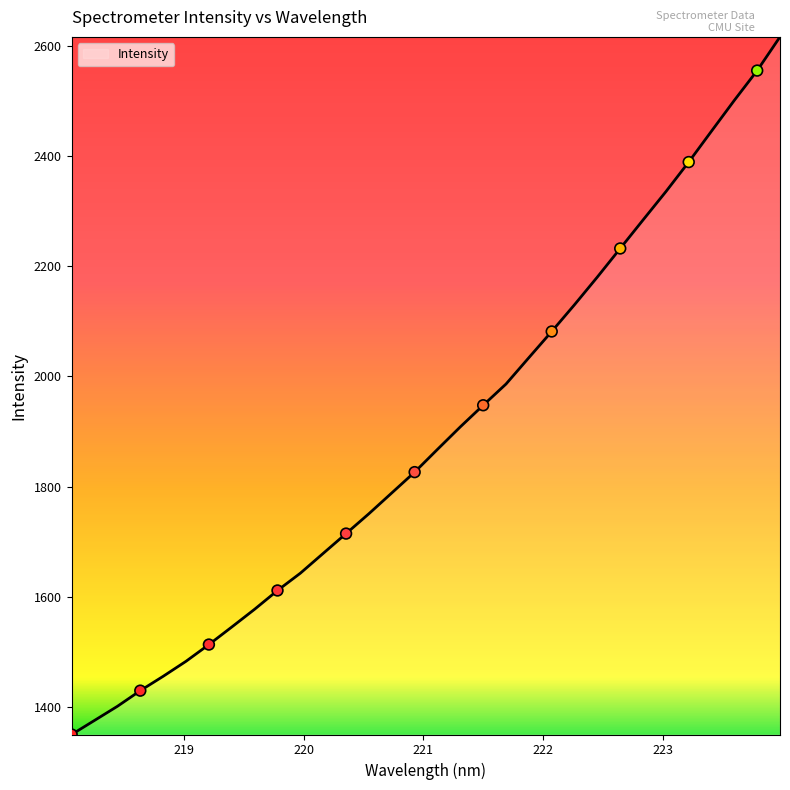

What is the greatest value displayed?

2615.7